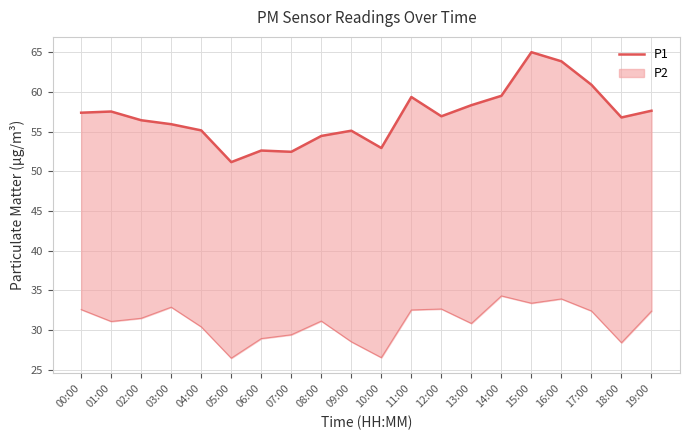

Reading right to left, list all the values displayed in this chart.

19:00=57.6	18:00=56.8	17:00=60.9	16:00=63.9	15:00=65.0	14:00=59.5	13:00=58.4	12:00=57.0	11:00=59.4	10:00=53.0	09:00=55.1	08:00=54.5	07:00=52.5	06:00=52.6	05:00=51.2	04:00=55.2	03:00=56.0	02:00=56.5	01:00=57.5	00:00=57.4